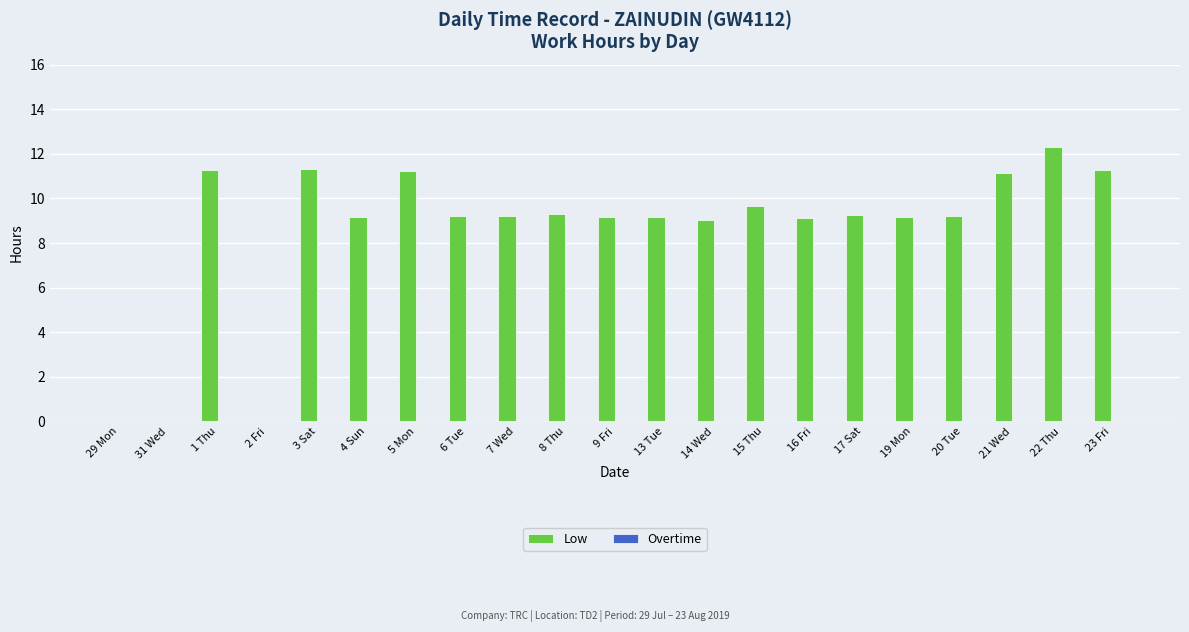

Which has a higher value, 13 Tue or 15 Thu?

15 Thu